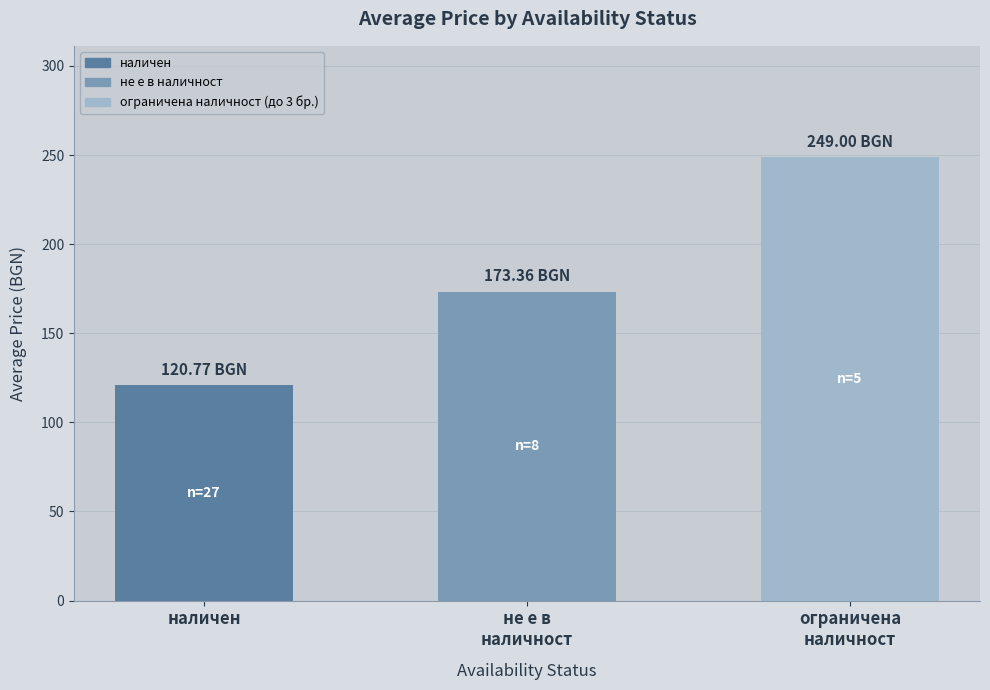

Where is the data nearest to the value 184?

не е в
наличност